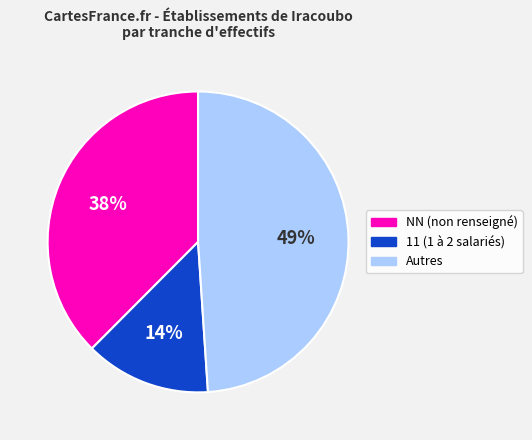

To the nearest percent, what is the average slice percentage?

33%